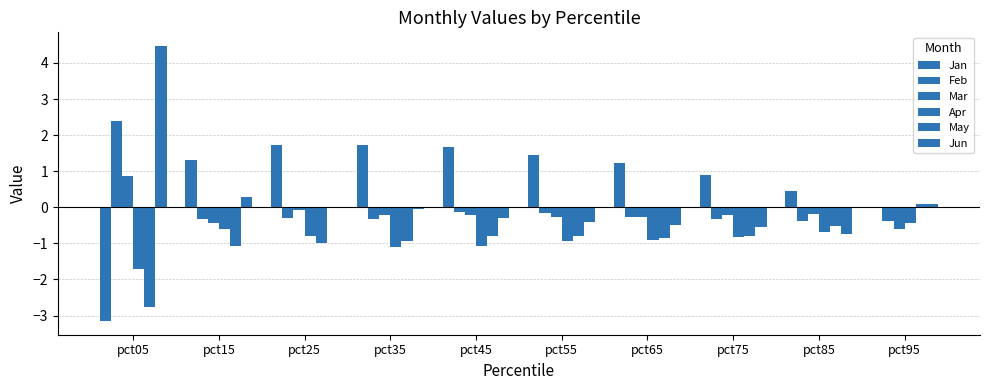

What is the average value of the May series?

-0.9